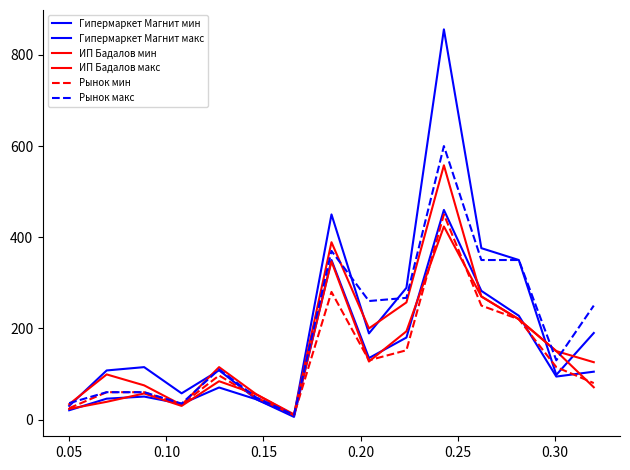

True or false: Гипермаркет Магнит макс and ИП Бадалов макс cross at least once.

True